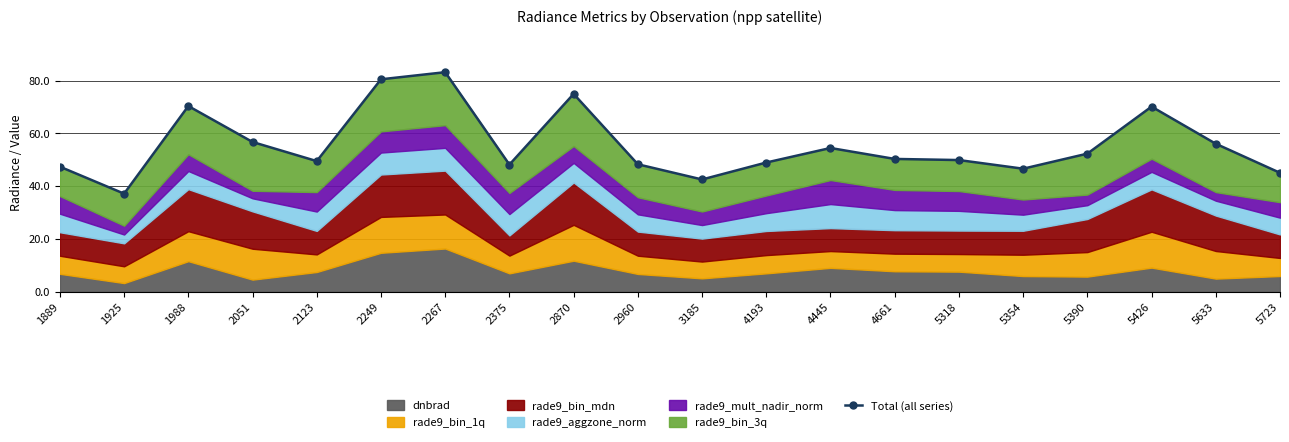

What is the average value?

55.6